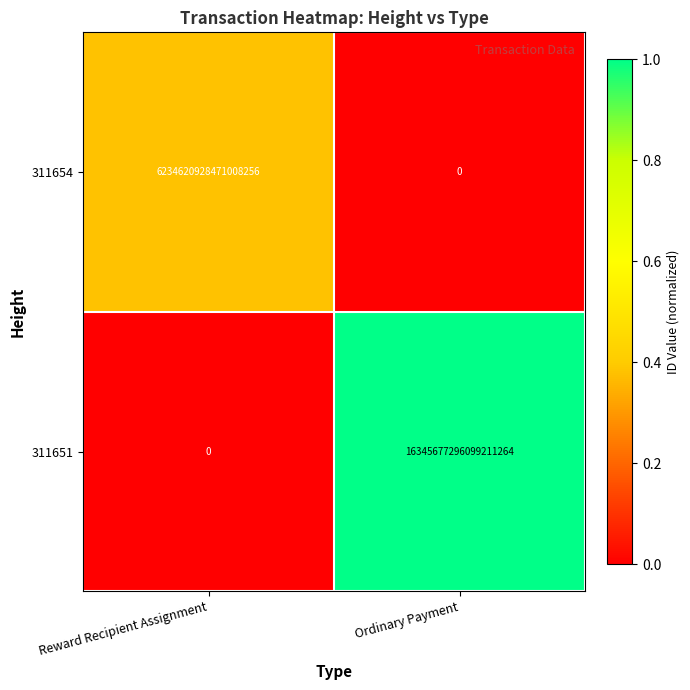

Is the value of 311654 at Ordinary Payment greater than the value of 311651 at Ordinary Payment?

No